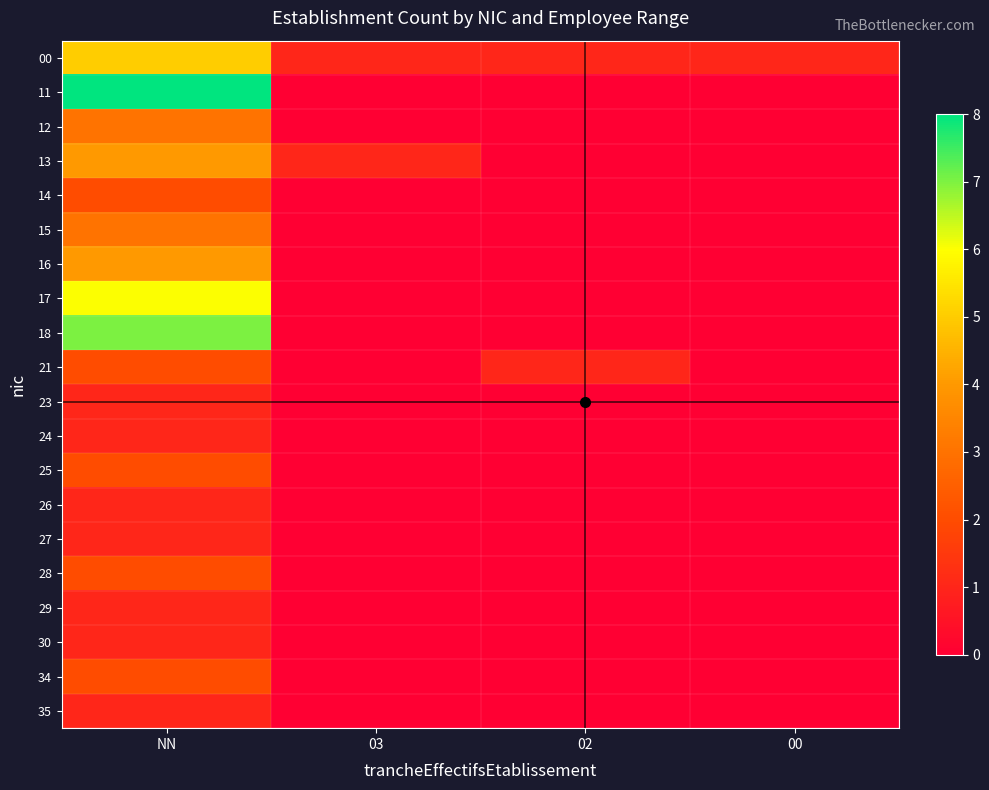

Rank the series by their maximum value, from lowest to highest.

23, 24, 26, 27, 29, 30, 35, 14, 21, 25, 28, 34, 12, 15, 13, 16, 00, 17, 18, 11